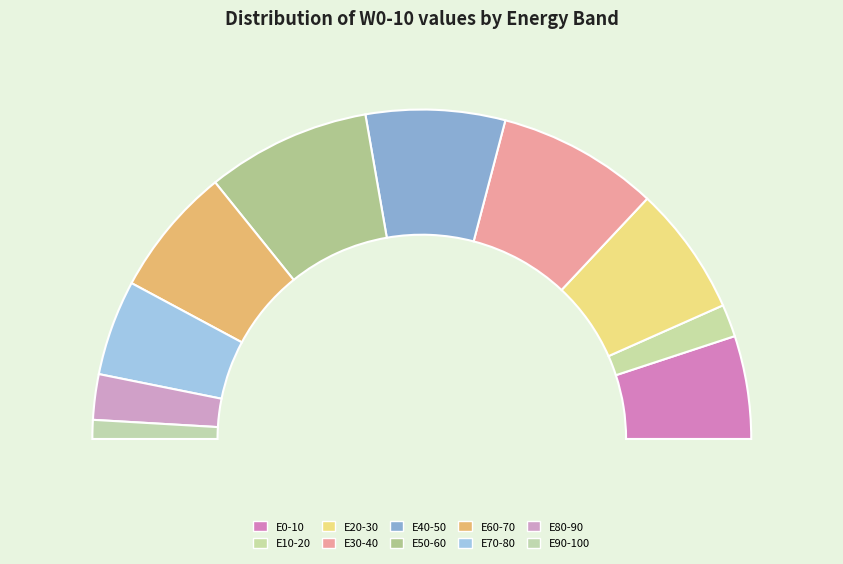

Is there any slice that represents more than half of the pie?

No